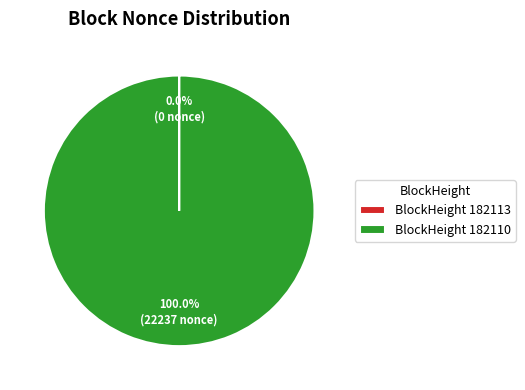

What is the largest slice in the pie chart?

BlockHeight 182110